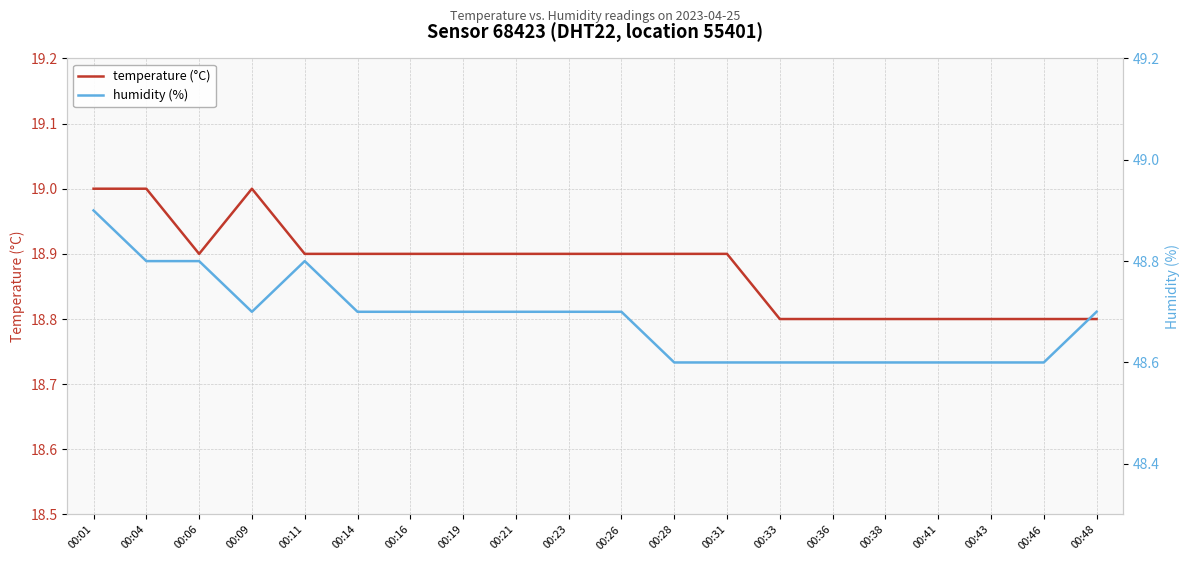

At which category is the sum across all series the highest?

00:01